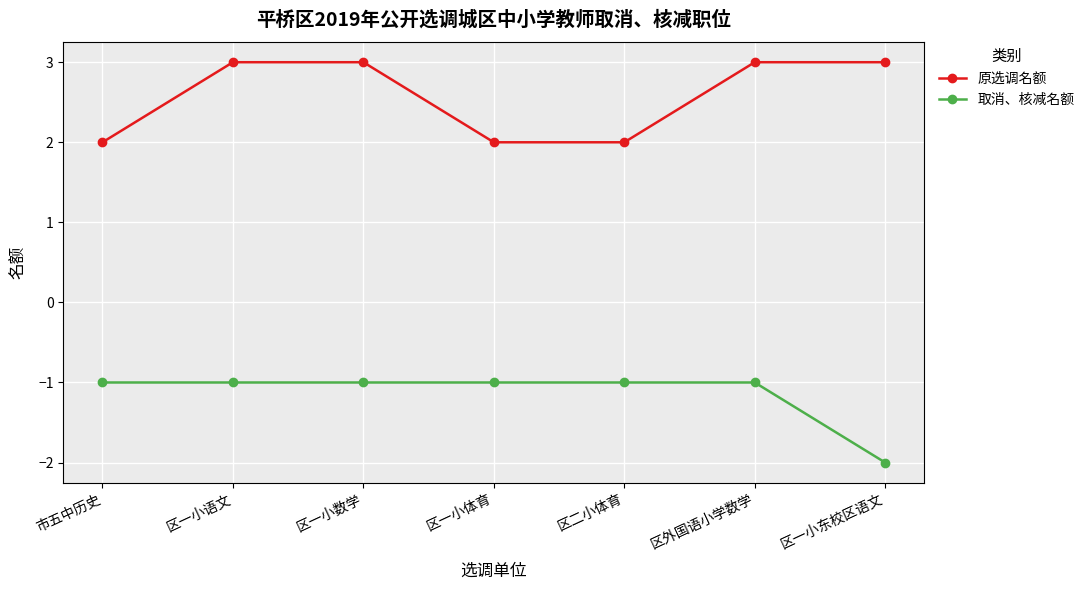

Which series has the largest total across all categories?

原选调名额